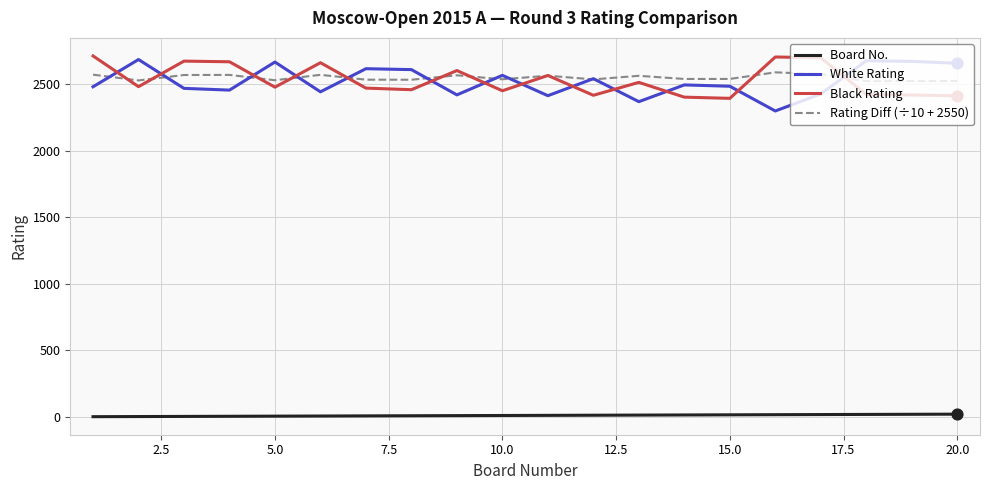

True or false: White Rating and Black Rating intersect in this chart.

True